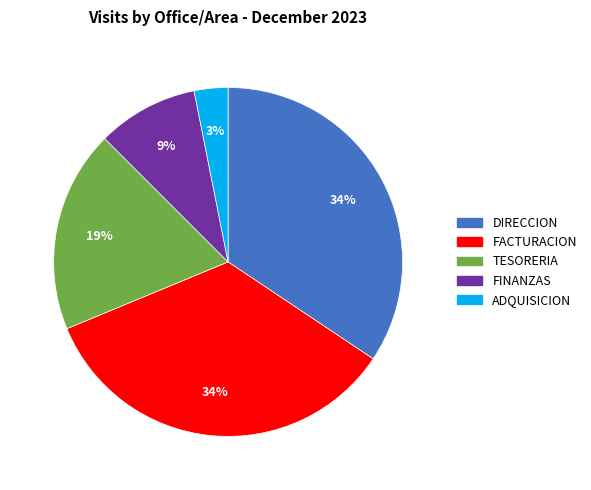

What is the smallest slice in the pie chart?

ADQUISICION